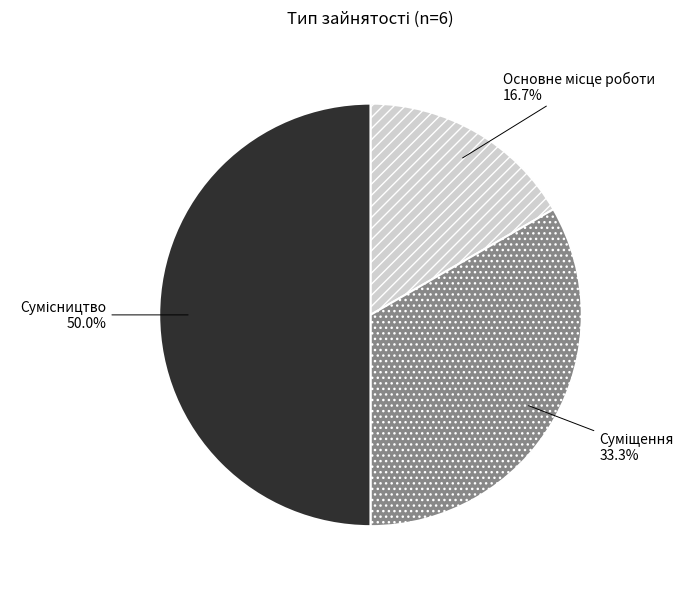

To the nearest percent, what percentage of the pie is Суміщення?

33%